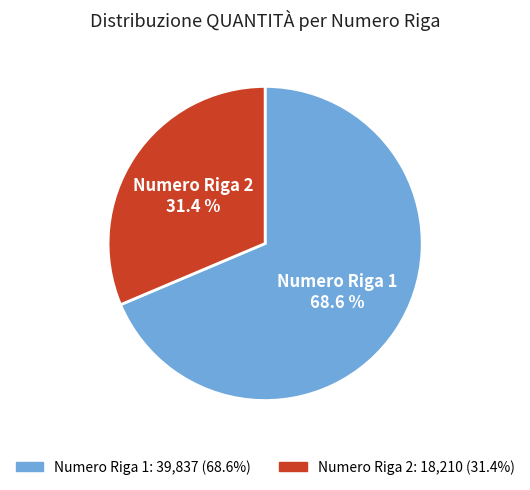

What is the total percentage of Numero Riga 2 and Numero Riga 1?

100.0%